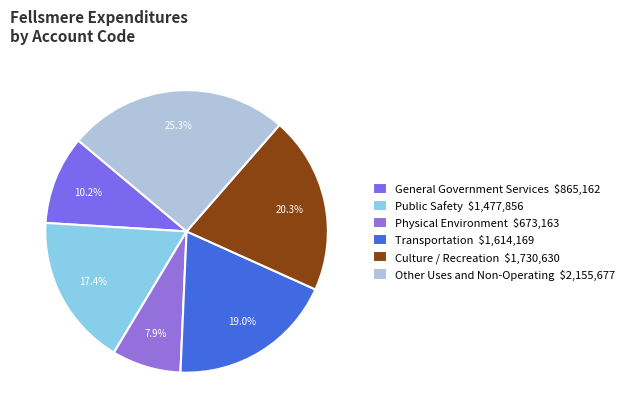

The Public Safety slice represents 17% of the pie. True or false?

True